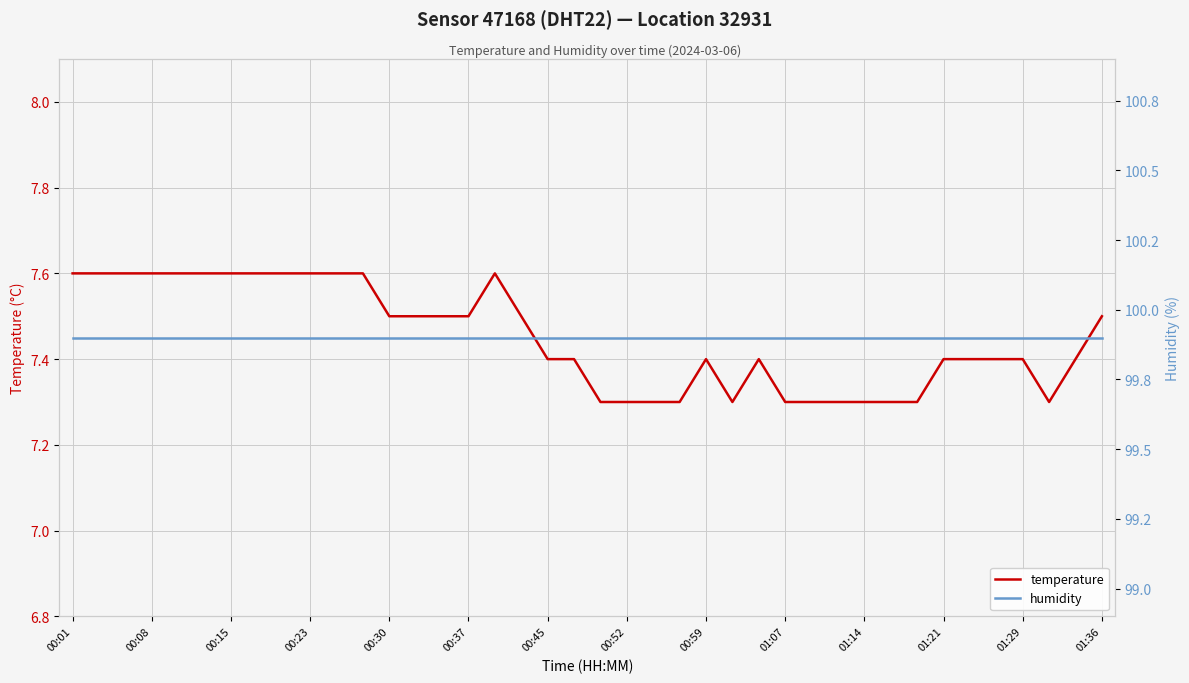

Does the chart have visible grid lines?

Yes